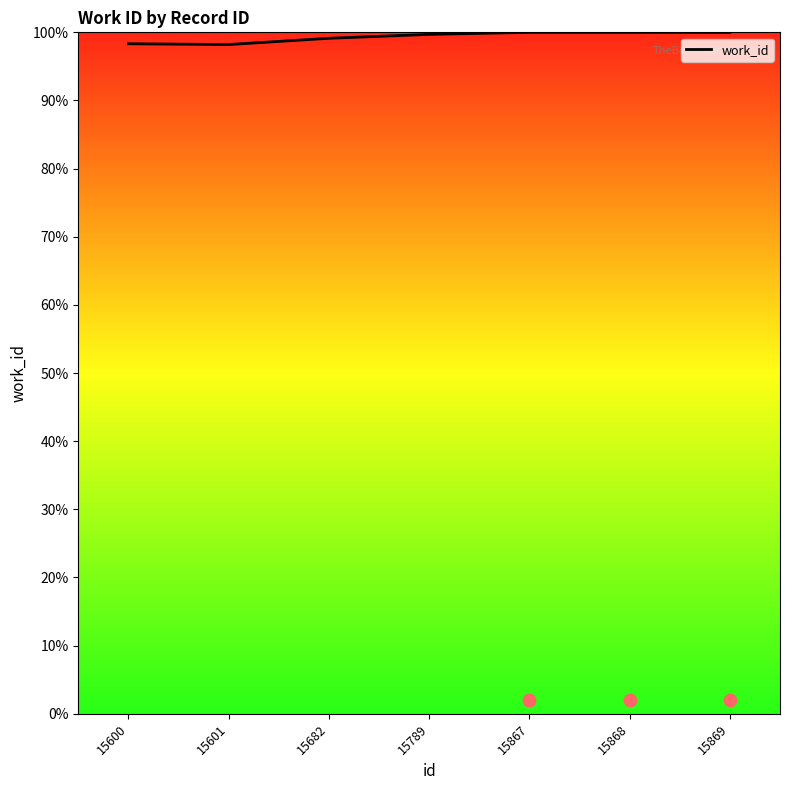

Approximately how many times larger is the value at 15600 compared to 15682?

1.0